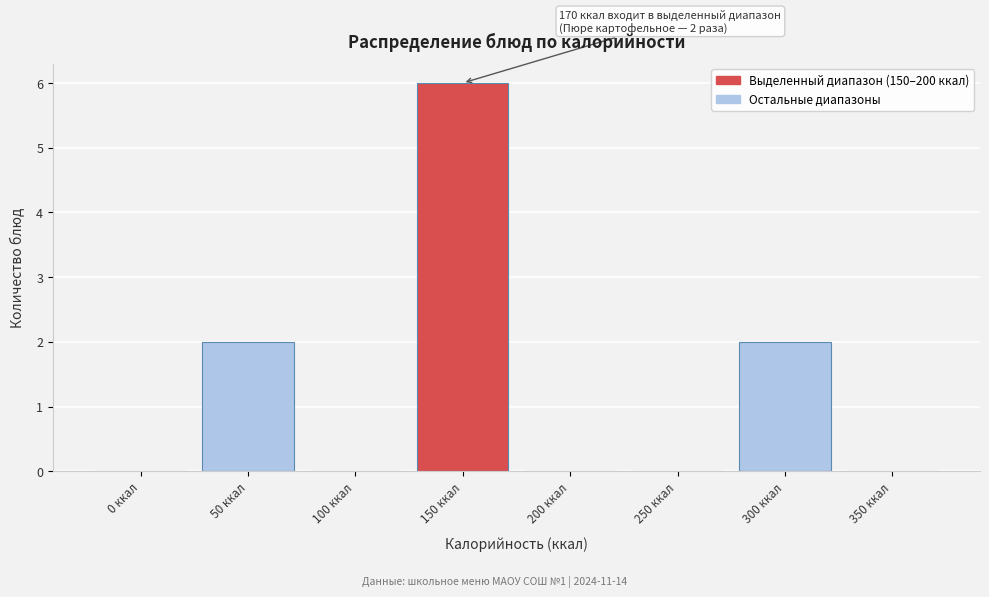

Reading right to left, extract all data points from this chart.

350 ккал=0	300 ккал=2	250 ккал=0	200 ккал=0	150 ккал=6	100 ккал=0	50 ккал=2	0 ккал=0